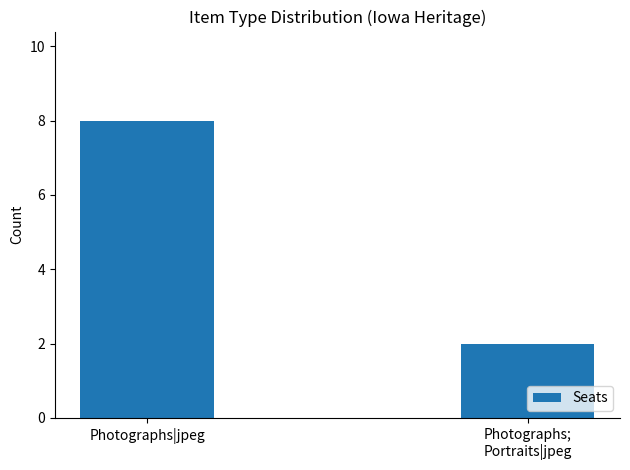

Read the value at Photographs|jpeg.

8